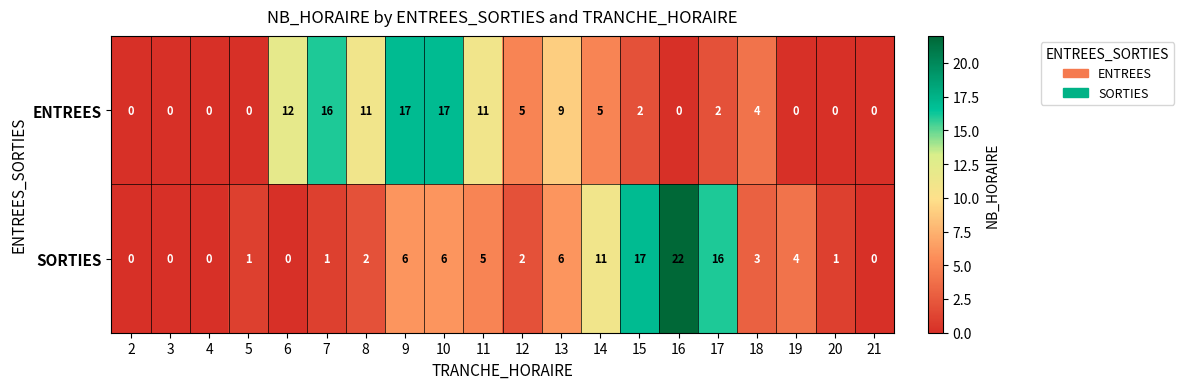

At 11, list the series in order from largest to smallest.

ENTREES, SORTIES